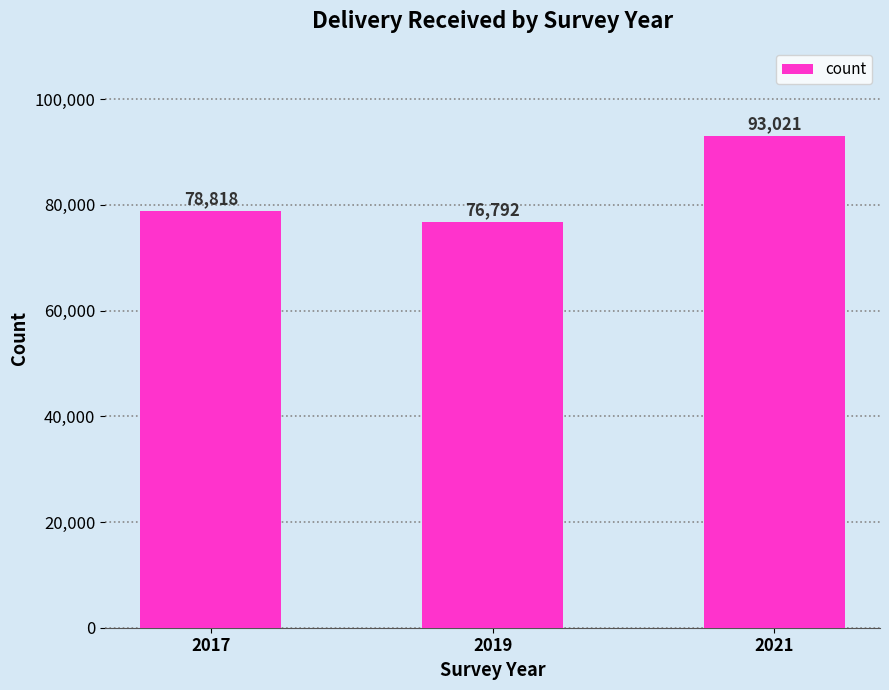

Is it true that the value at 2019 is 128850.3?

False